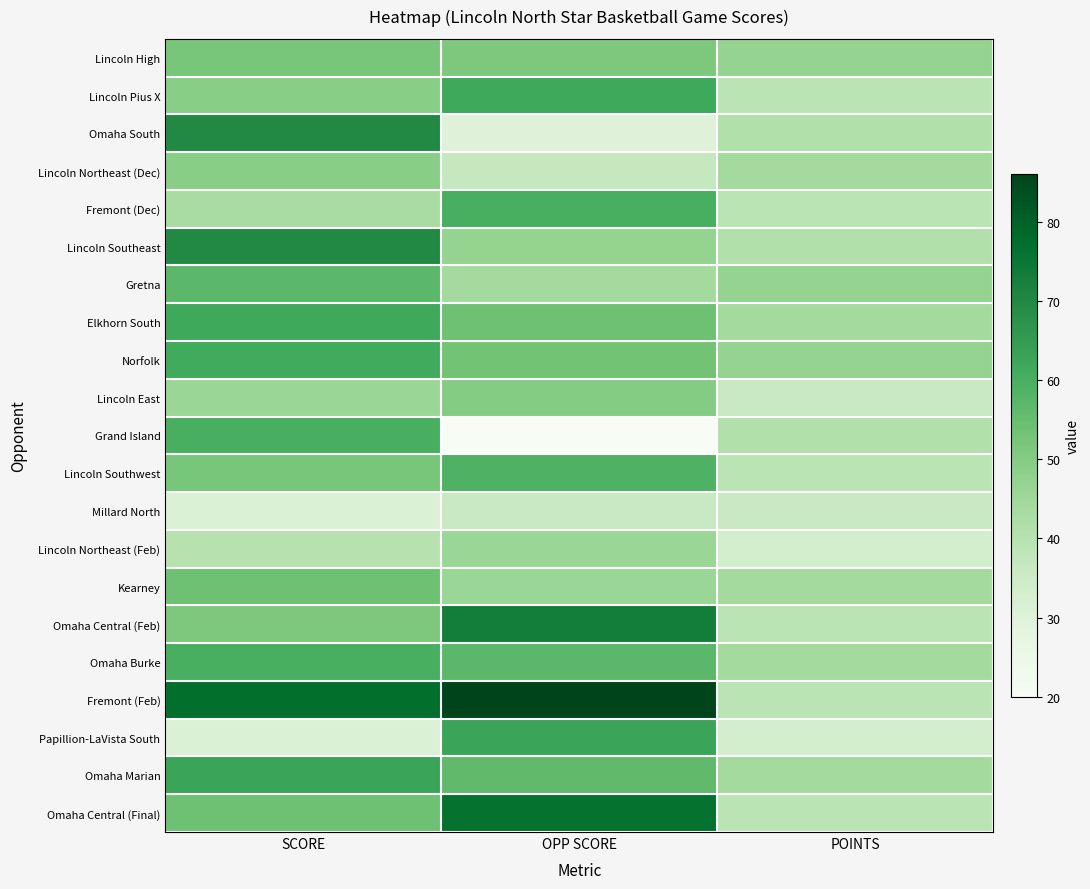

Which has a higher value, SCORE or POINTS?

SCORE